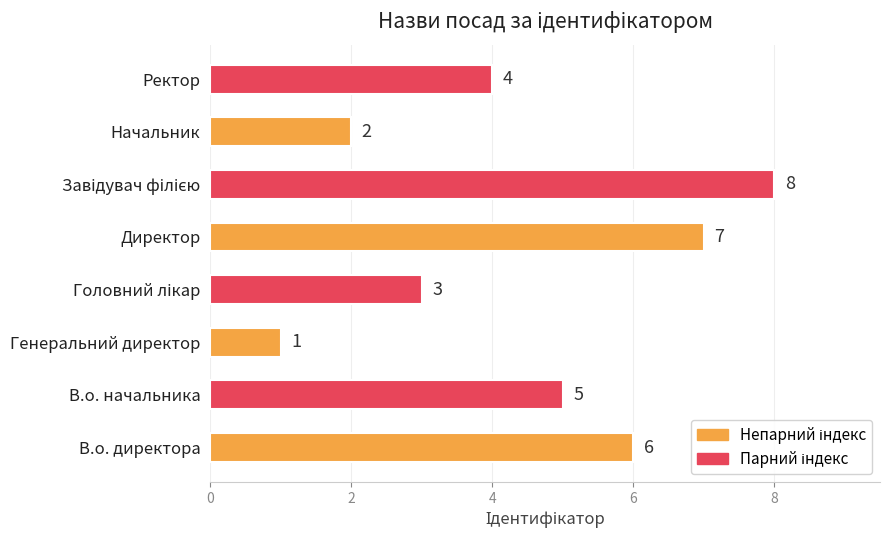

What is the minimum value shown in the chart?

1